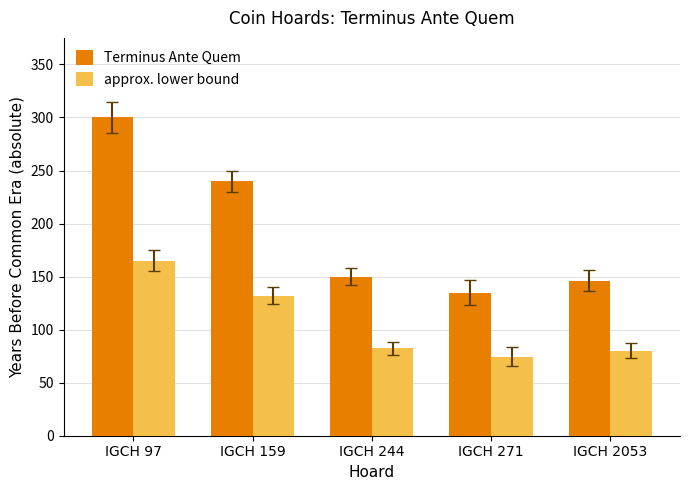

The approx. lower bound series shows 165.0 at IGCH 97. True or false?

True